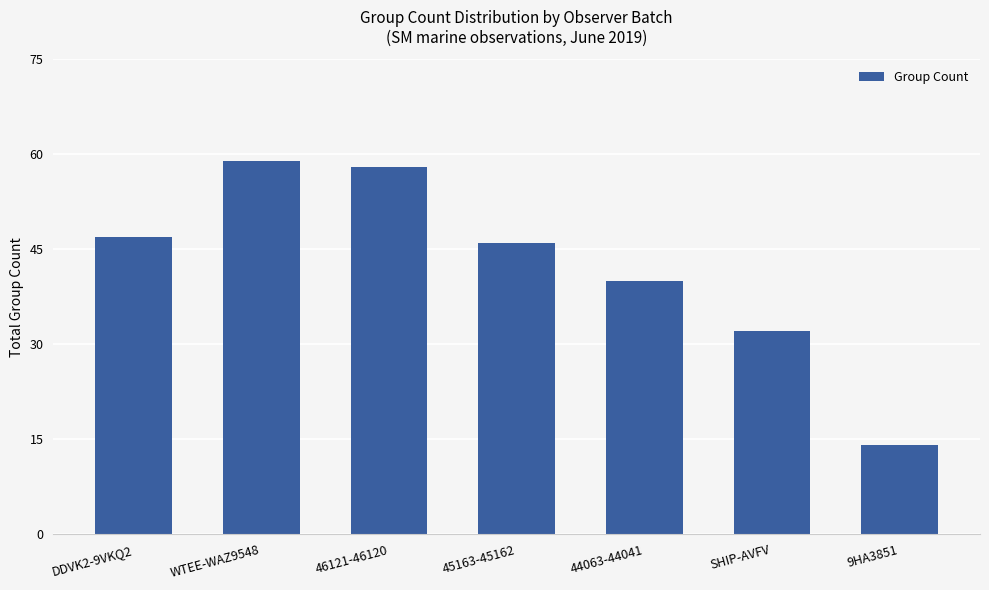

How many bars are there in total?

7